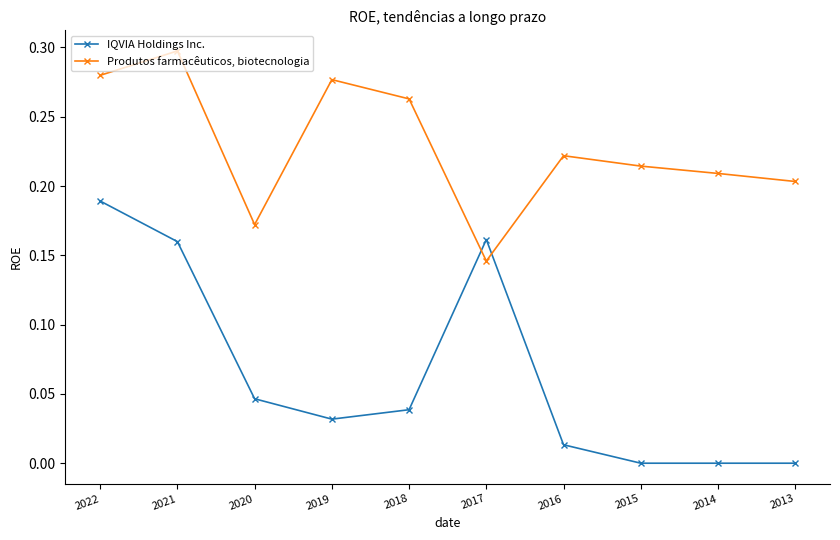

Where is the first local minimum for Produtos farmacêuticos, biotecnologia?

2020